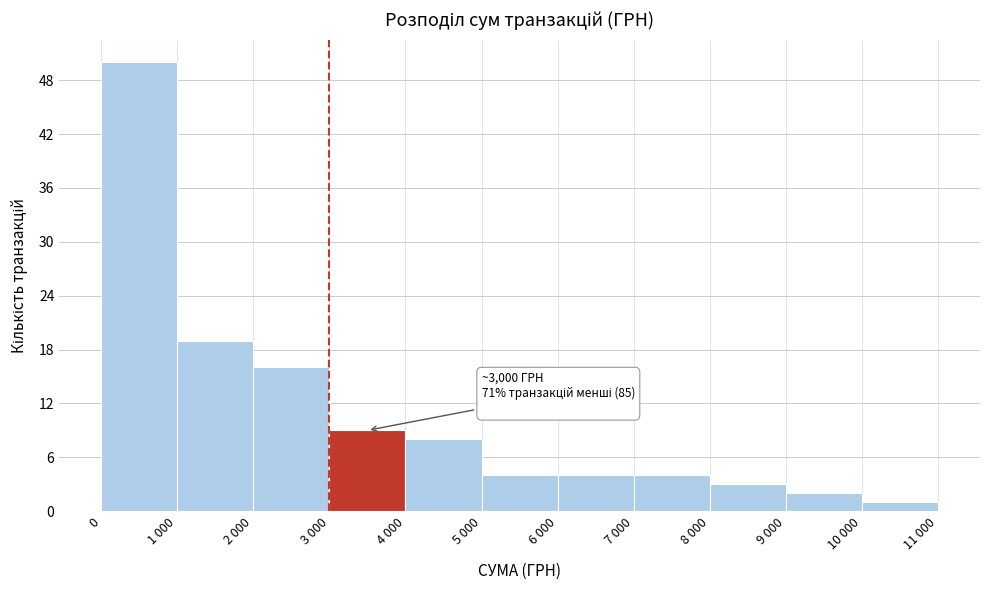

Reading left to right, list all the values displayed in this chart.

0=50	1 000=19	2 000=16	3 000=9	4 000=8	5 000=4	6 000=4	7 000=4	8 000=3	9 000=2	10 000=1